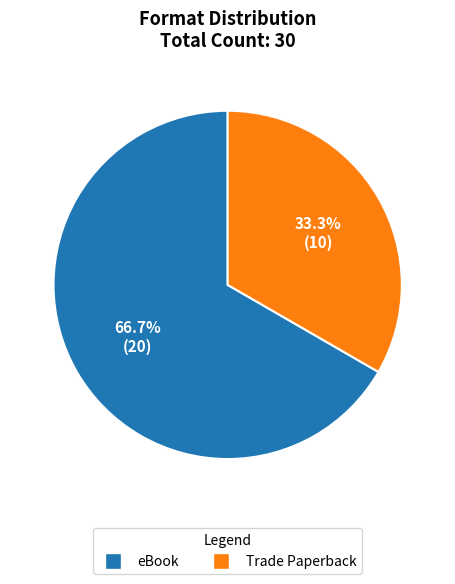

How many slices are in this pie chart?

2